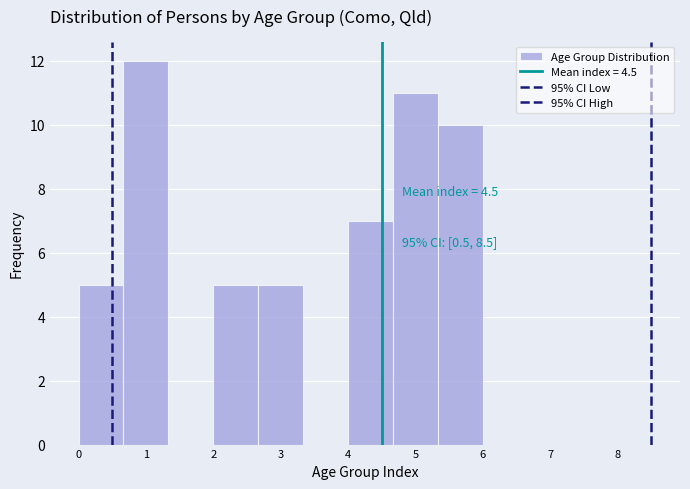

Over which range of the x-axis is the bar tallest?

0.7 to 1.3